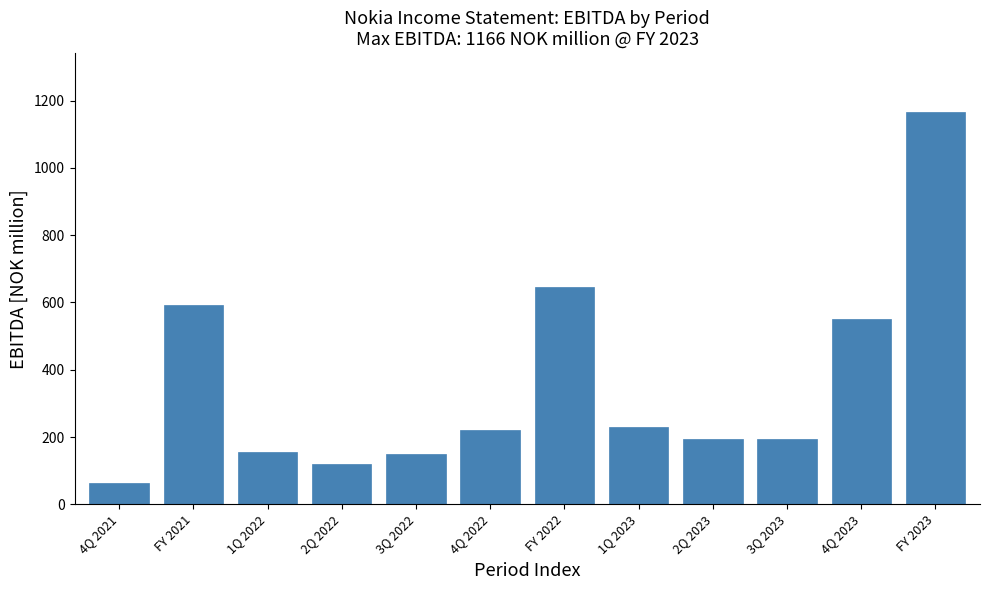

What is the greatest value displayed?

1166.4